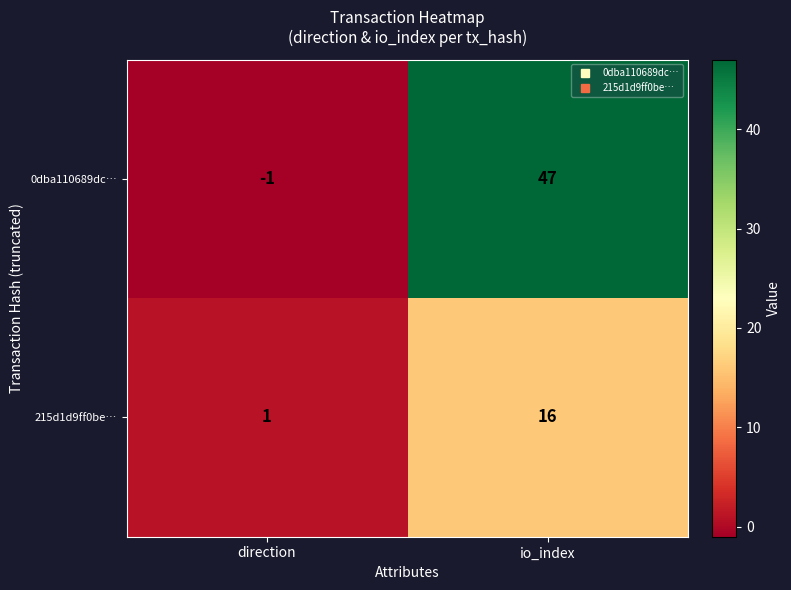

Read the 0dba110689dc… value at io_index.

47